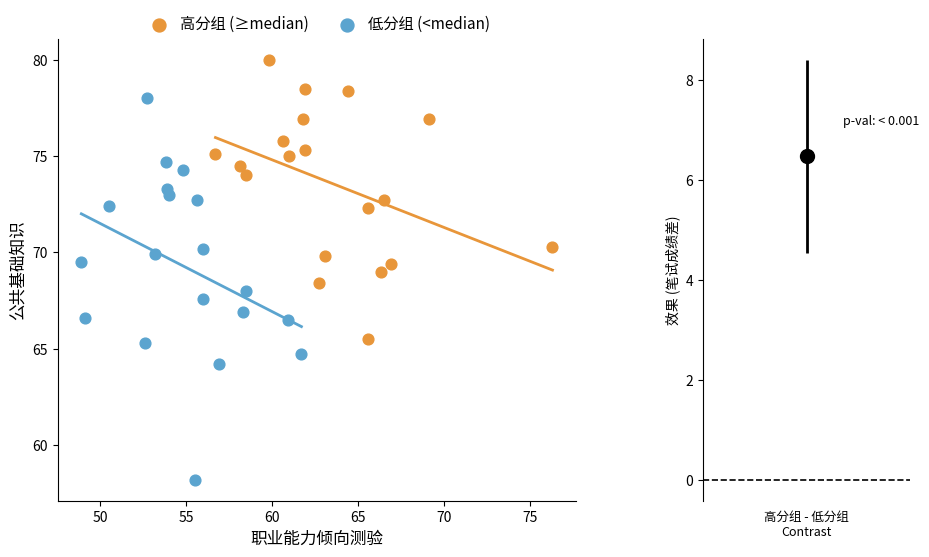

Which series contains the lowest Y value?

低分组 (<median)